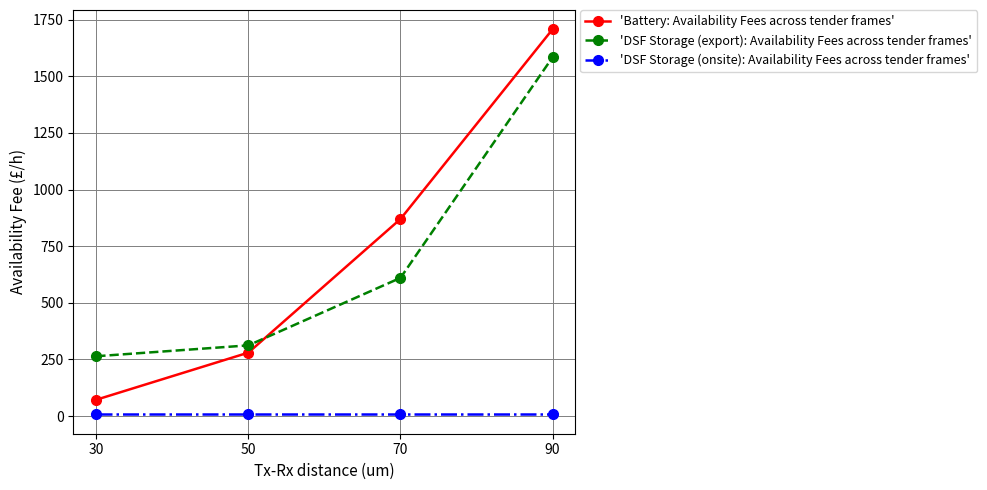

The value of 'DSF Storage (onsite): Availability Fees across tender frames' at 90 is 6.9. True or false?

True